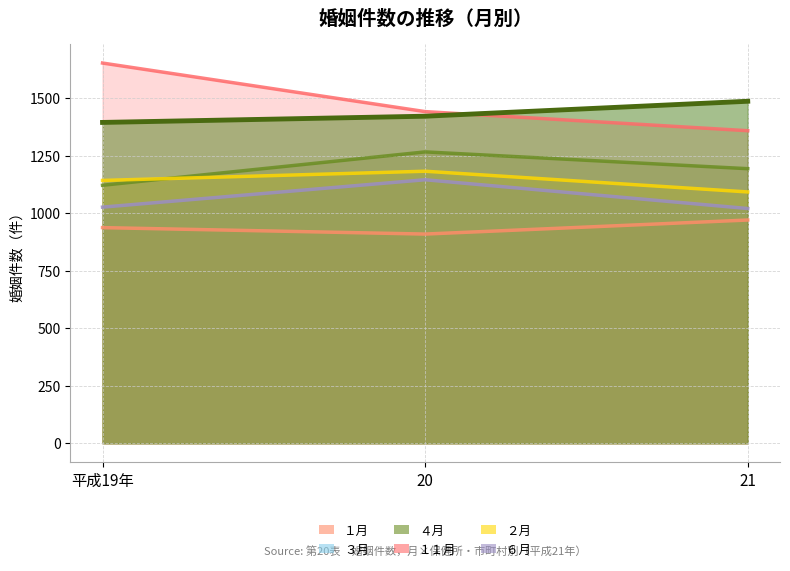

Rank the categories by value from highest to lowest.

21, 20, 平成19年